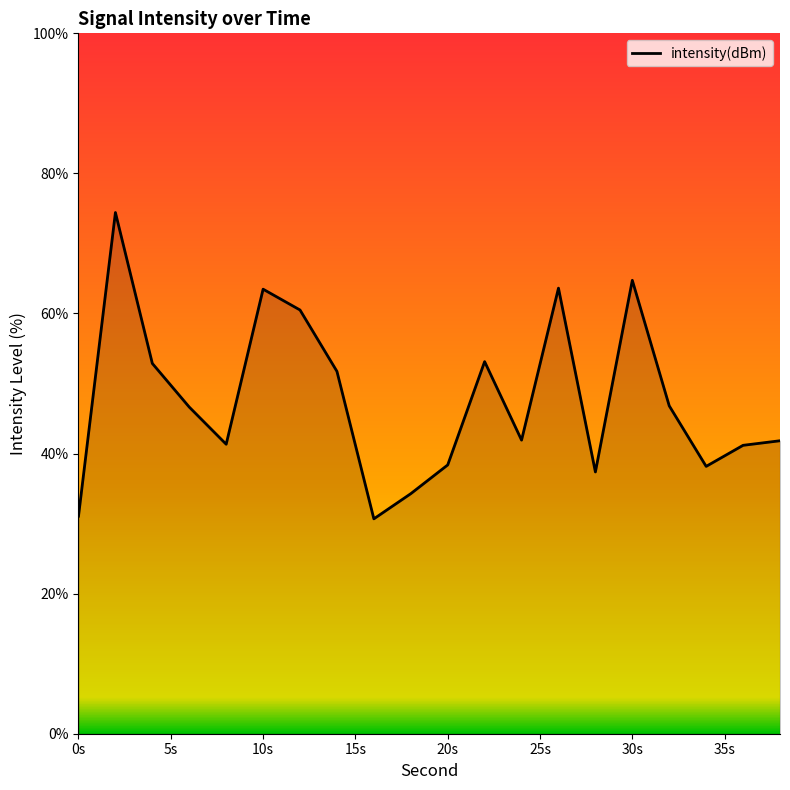

What is the difference between the maximum and minimum values?

43.7